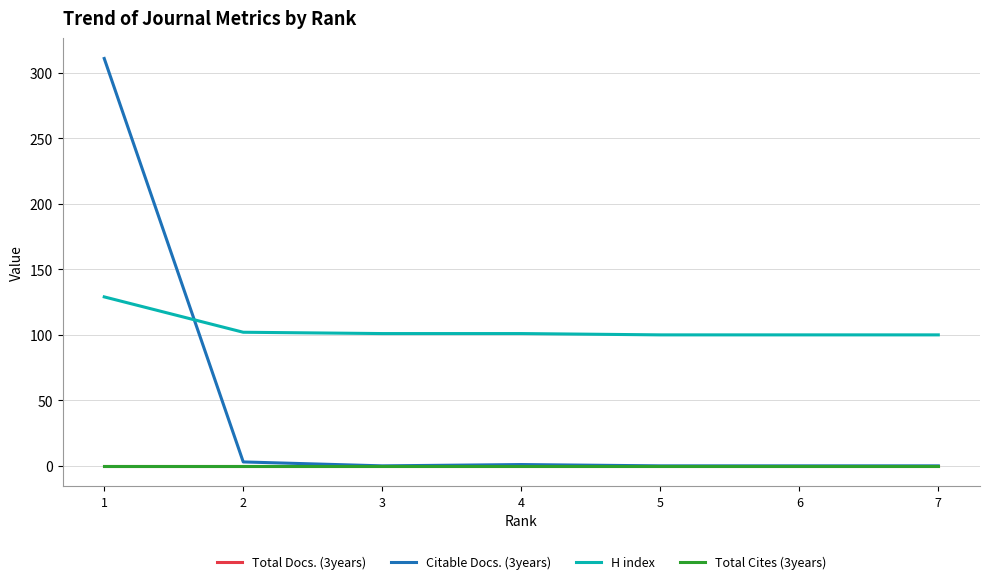

Is this an area chart (filled region under the line)?

No